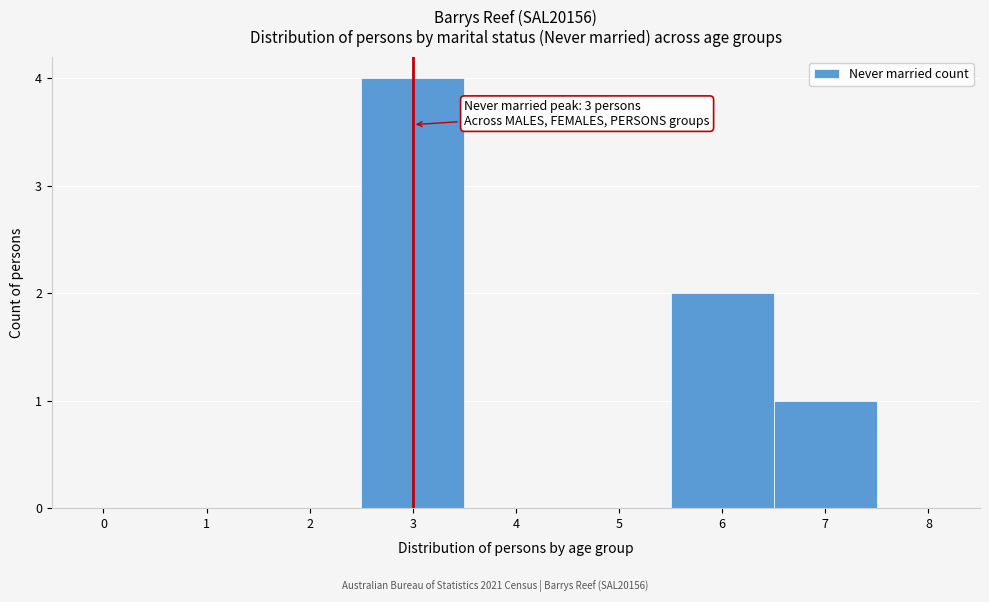

Over which range of the x-axis is the bar tallest?

2.5 to 3.5